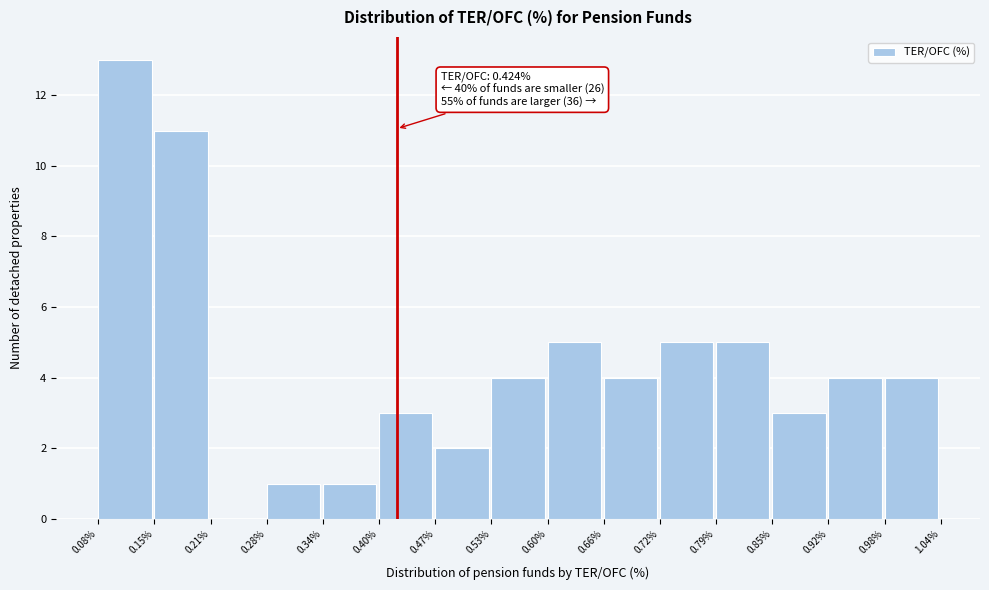

Which range on the x-axis has the tallest bar?

0.08% to 0.15%